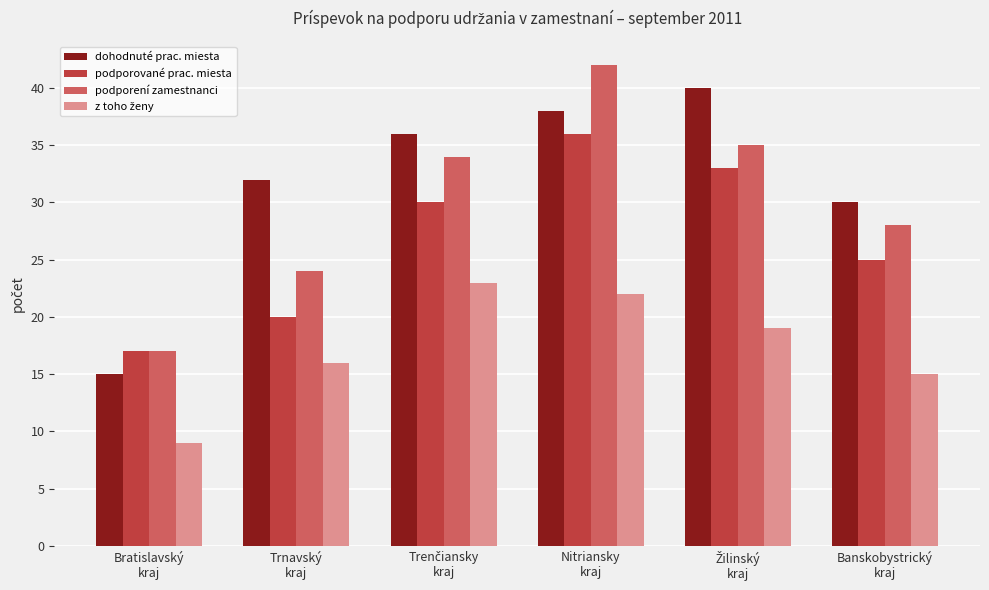

What is the maximum value shown in the chart?

42